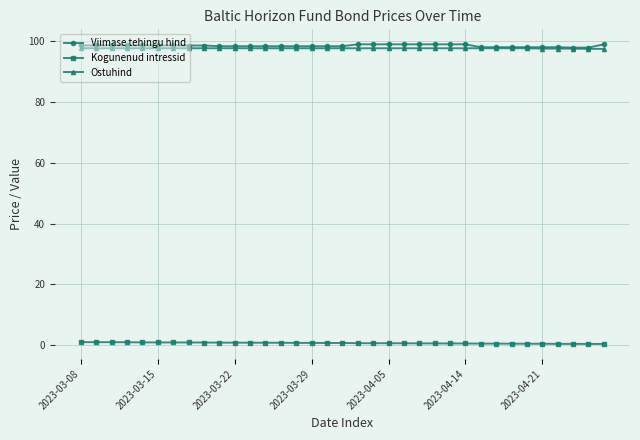

True or false: Kogunenud intressid and Viimase tehingu hind intersect in this chart.

False